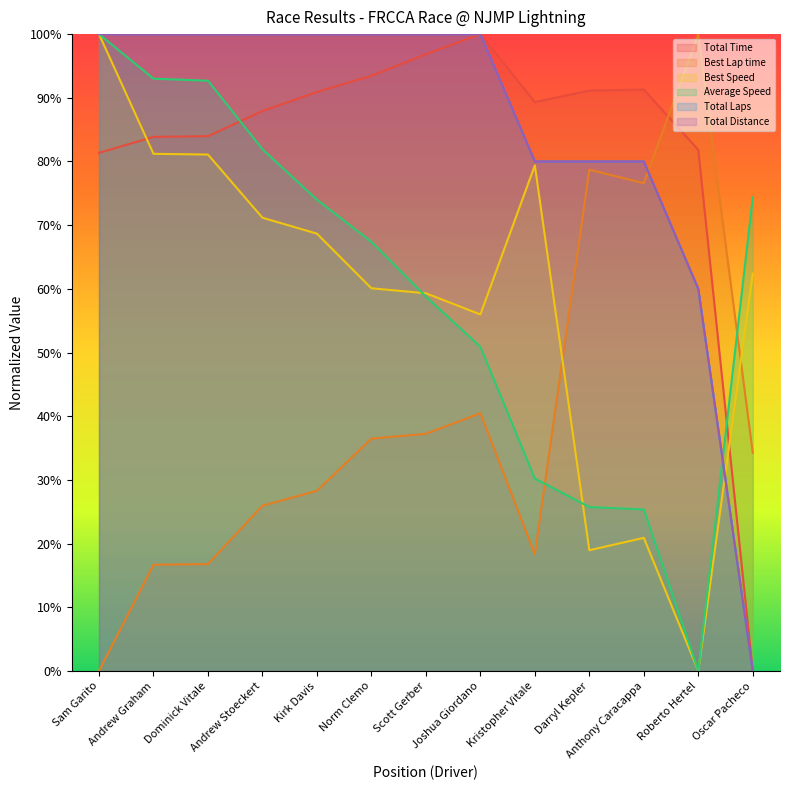

What is the difference between the Average Speed values at Andrew Stoeckert and Dominick Vitale?

10.8